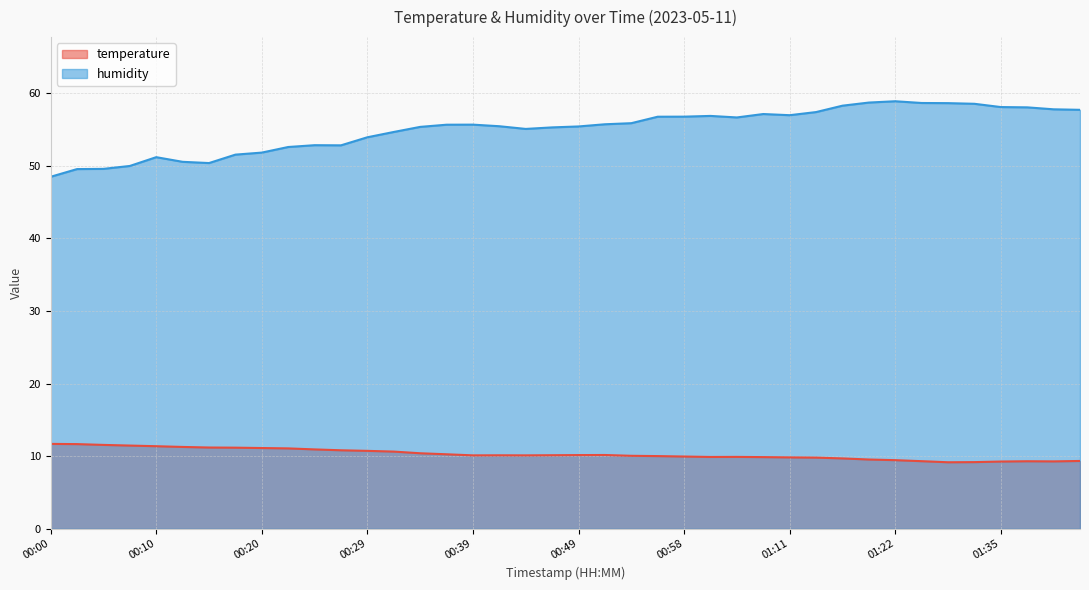

What is the sum of the humidity values at 00:46 and 00:41?

110.7